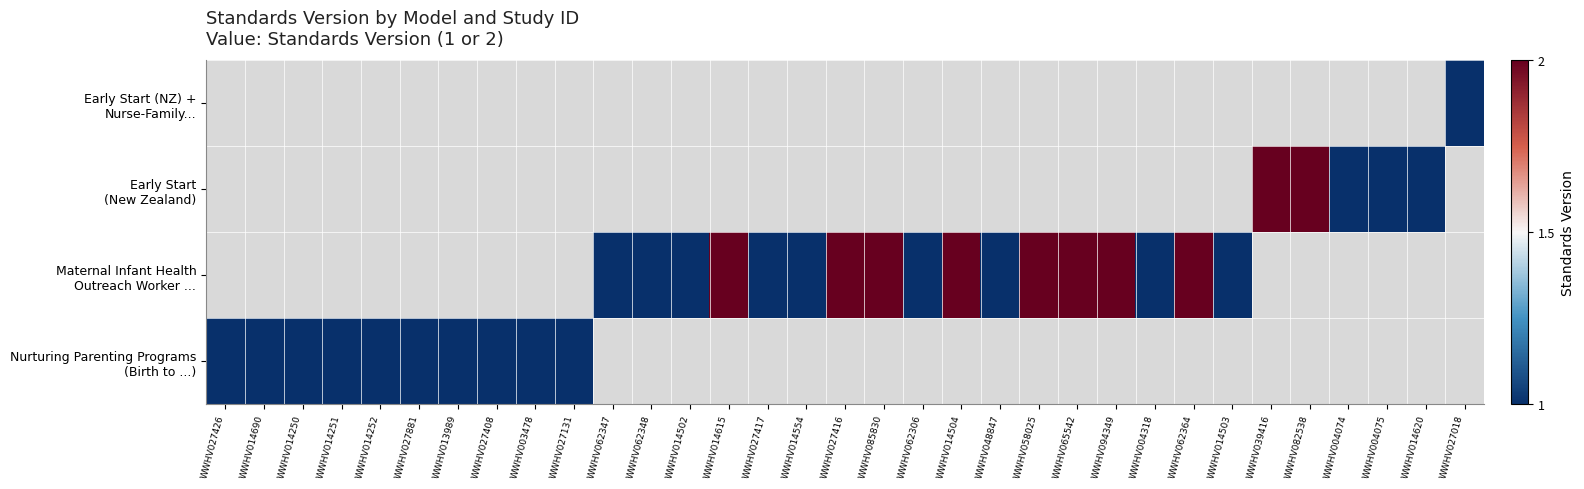

Is it true that Early Start (New Zealand) equals 1.0 at WWHV004075?

True